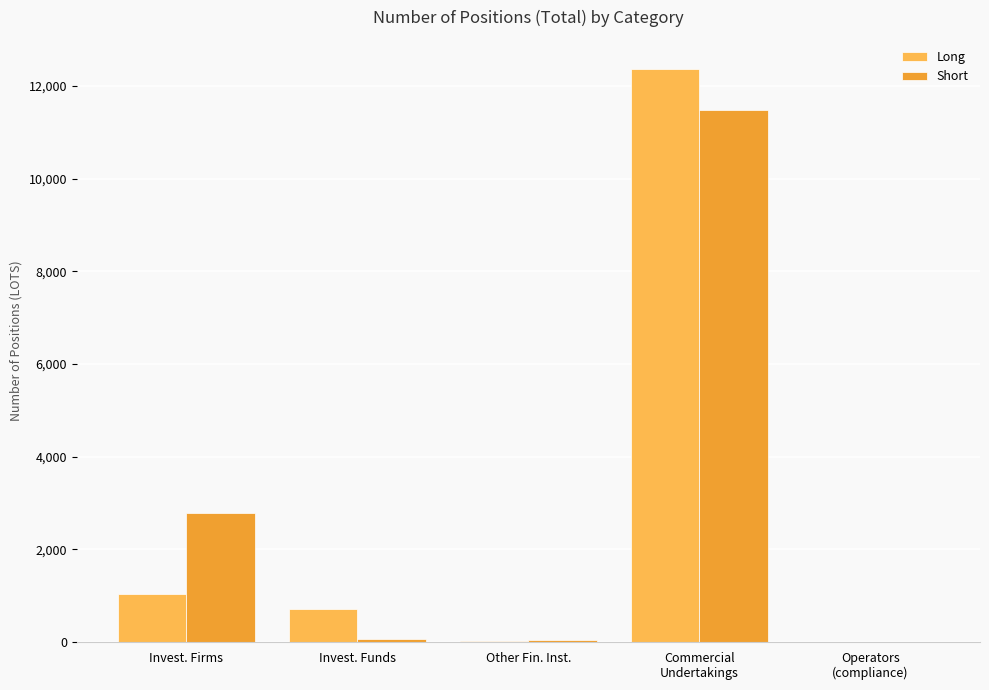

Between Invest. Funds and Commercial
Undertakings, which series saw the biggest shift?

Long